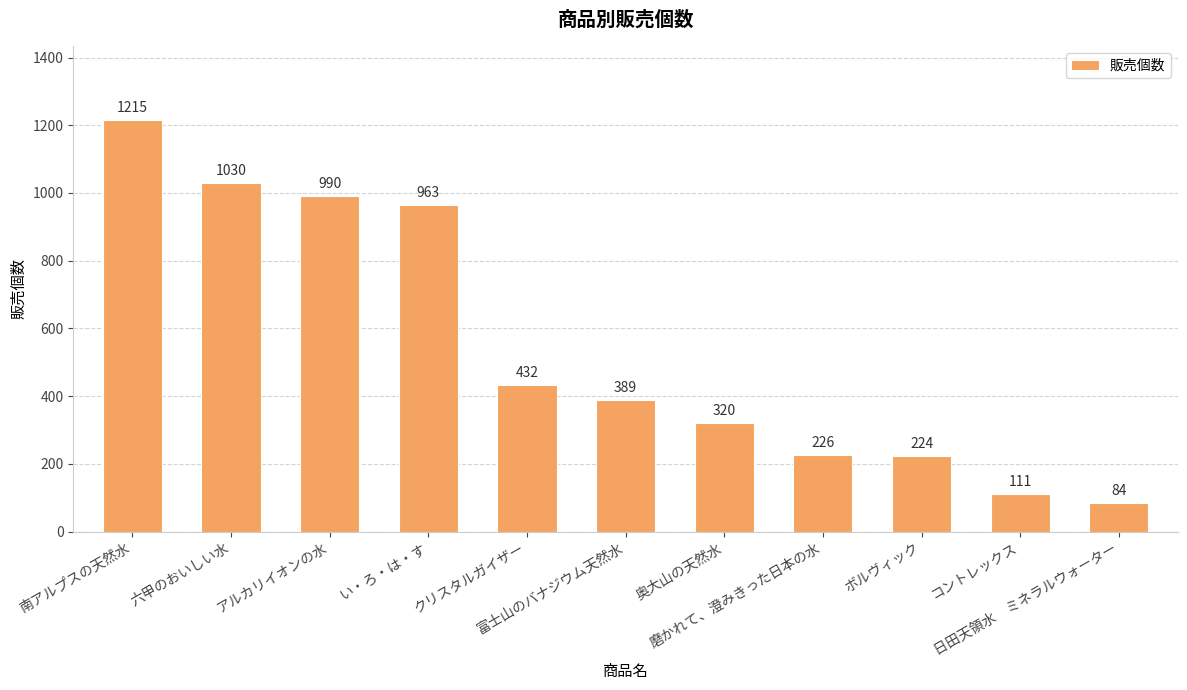

What is the ratio of the value at 六甲のおいしい水 to the value at コントレックス?

9.3